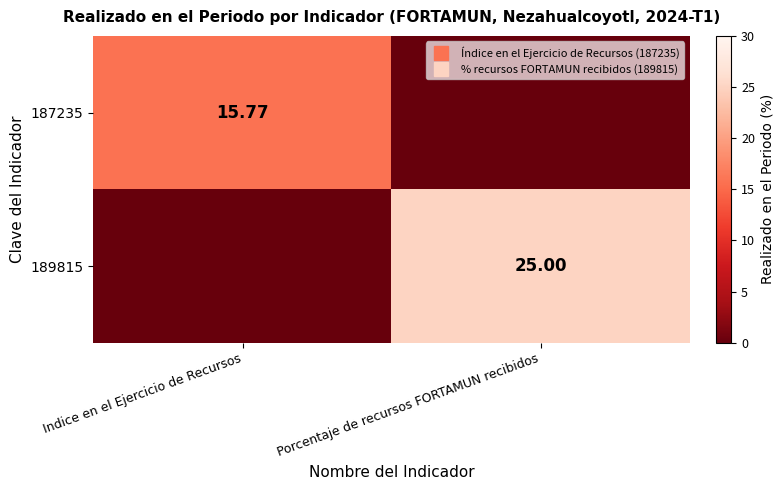

What is the sum of all 187235 values?

15.8